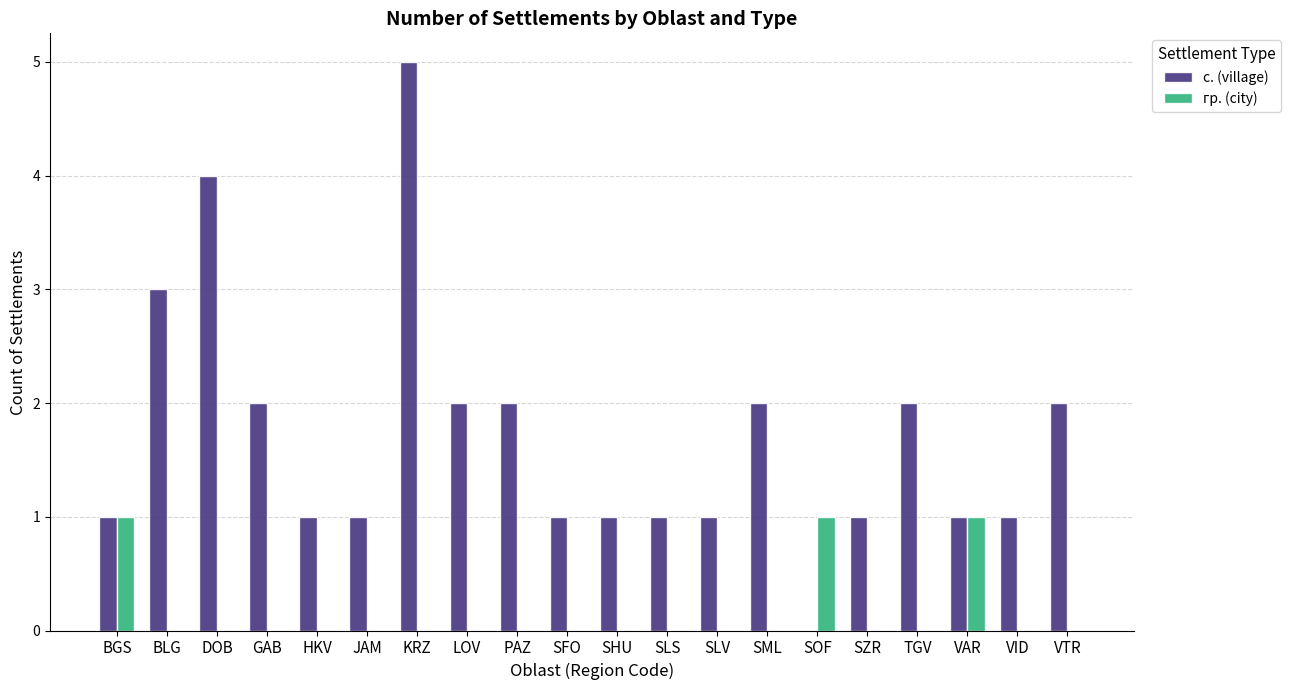

Is the value of с. (village) at SHU greater than the value of гр. (city) at SLS?

Yes